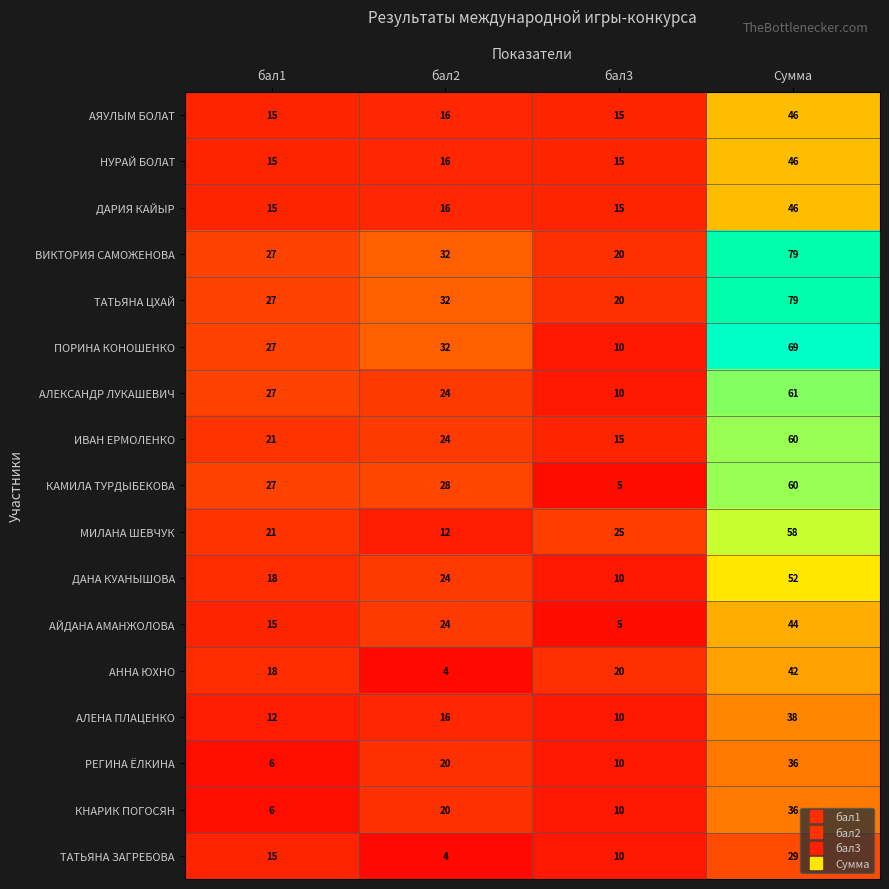

What is the sum of all АЯУЛЫМ БОЛАТ values?

92